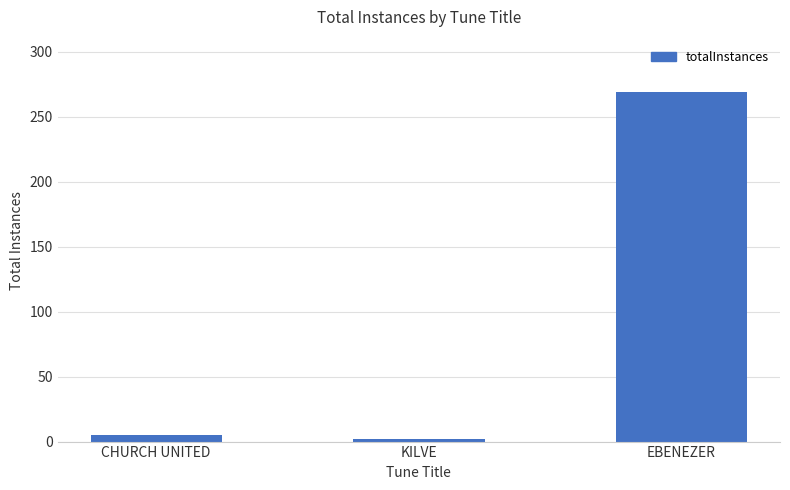

Reading right to left, transcribe all the data shown in this chart.

269	2	5